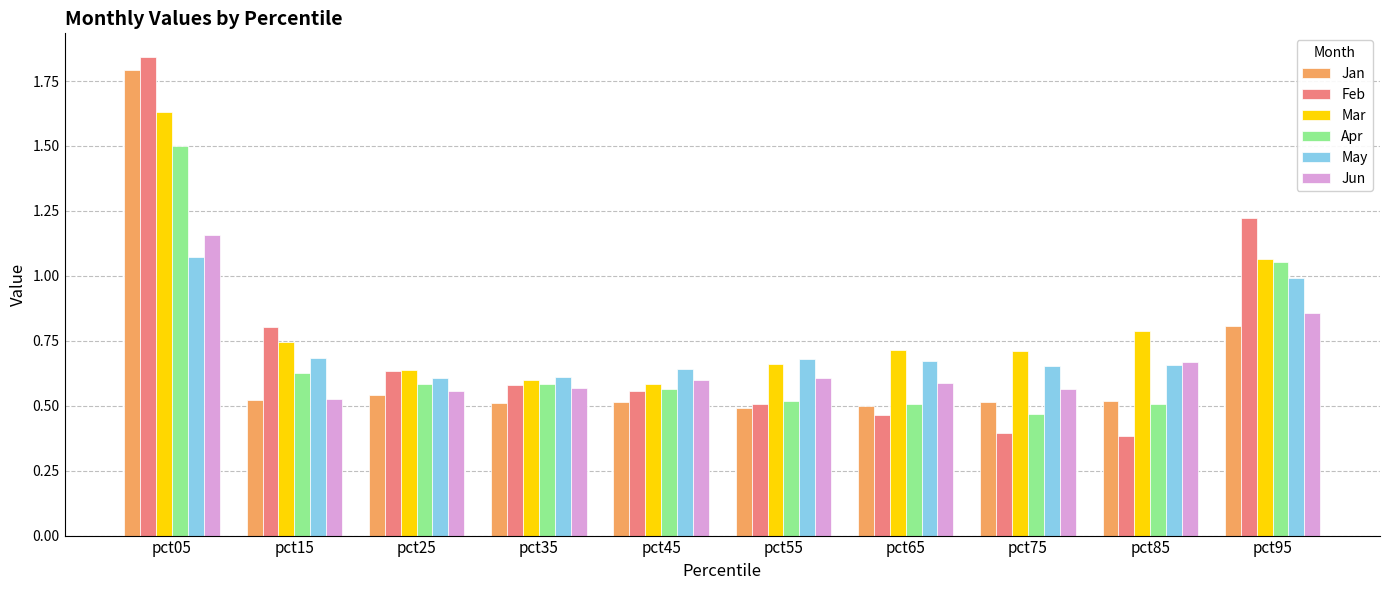

What is the difference between the second highest and minimum values in the Jun series?

0.3